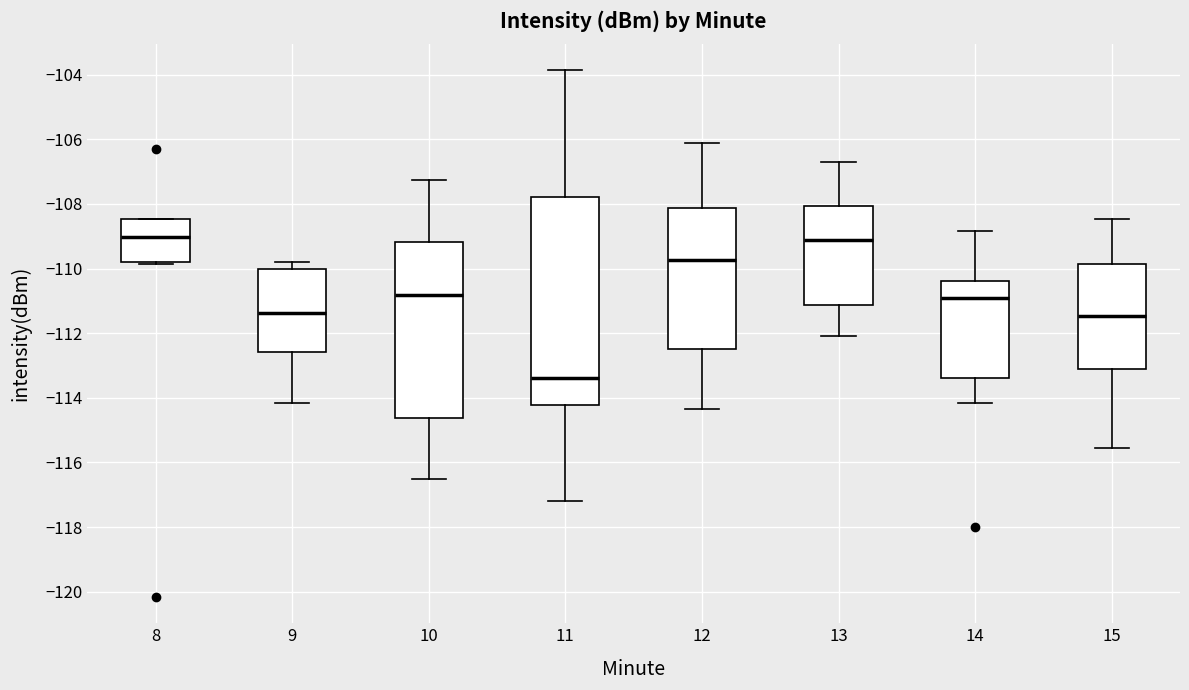

Reading left to right, transcribe this box plot: for each box, give where its median line is, the range the box spans, and where its two whiskers end, as read against the y-axis. The values are not printed on the chart, so give them approximately, as read against the axis.

8: median -109.0, box -109.8 to -108.4, whiskers -109.8 (just below the box's lower edge) to -108.4
9: median -111.4, box -112.6 to -110.0, whiskers -114.2 to -109.8
10: median -110.8, box -114.6 to -109.2, whiskers -116.6 to -107.2
11: median -113.4, box -114.2 to -107.8, whiskers -117.2 to -103.8
12: median -109.8, box -112.4 to -108.2, whiskers -114.4 to -106.2
13: median -109.2, box -111.2 to -108.0, whiskers -112.0 to -106.6
14: median -110.8, box -113.4 to -110.4, whiskers -114.2 to -108.8
15: median -111.4, box -113.0 to -109.8, whiskers -115.6 to -108.4